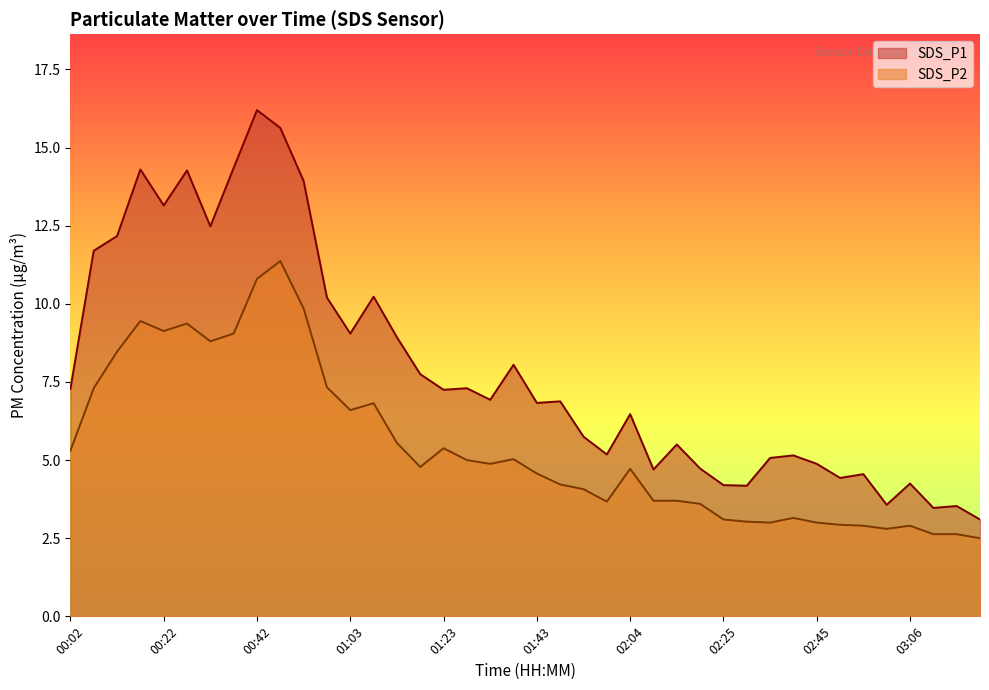

What is the approximate value of SDS_P1 at 00:07?

11.7